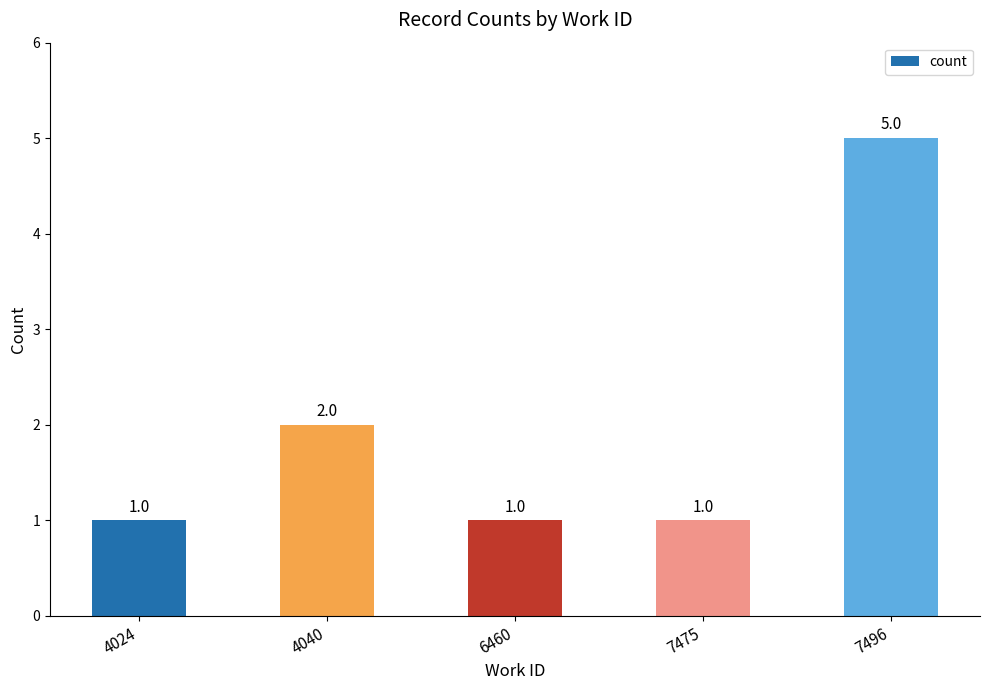

What is the ratio of the value at 4024 to the value at 7475?

1.0